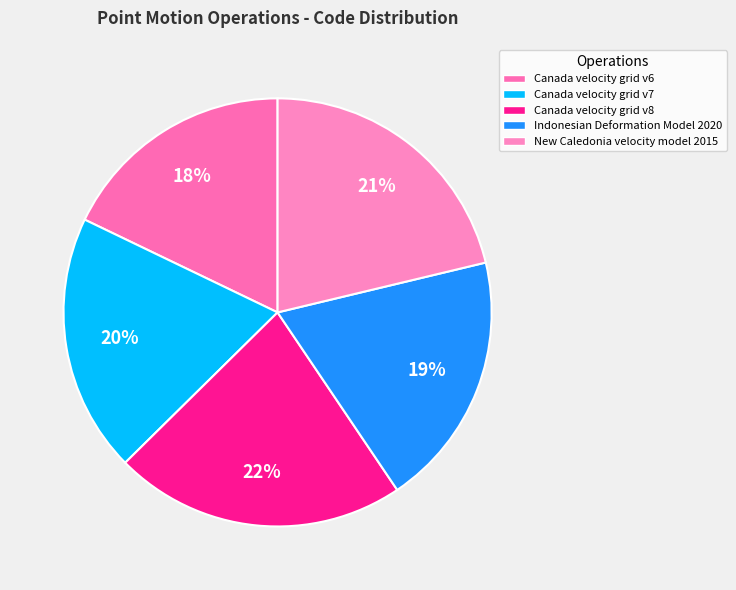

What percentage do Indonesian Deformation Model 2020 and Canada velocity grid v8 together represent?

41.4%